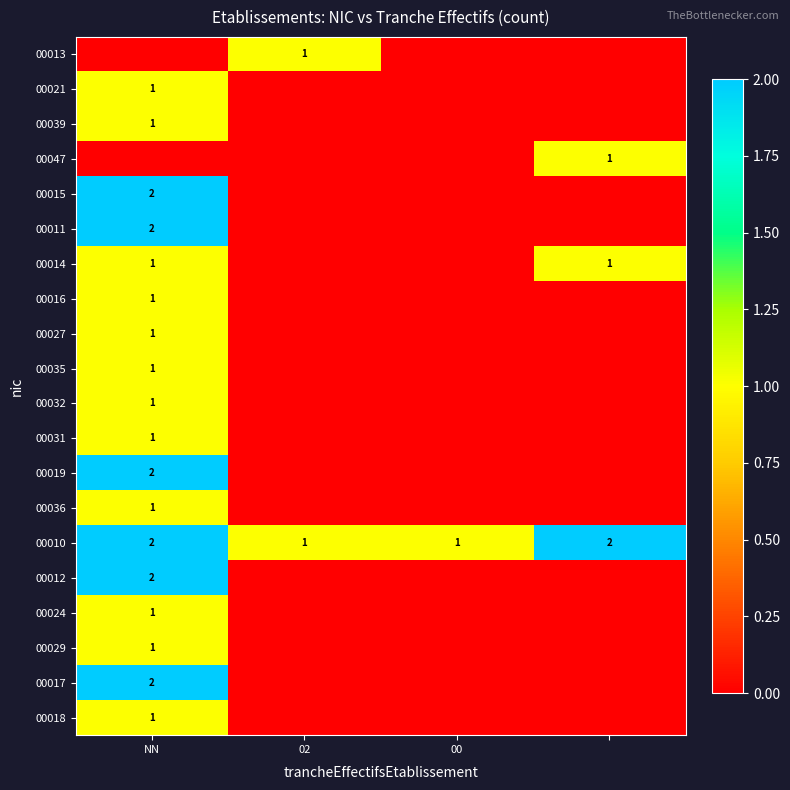

True or false: 00024 has a value of 0 at NN.

False